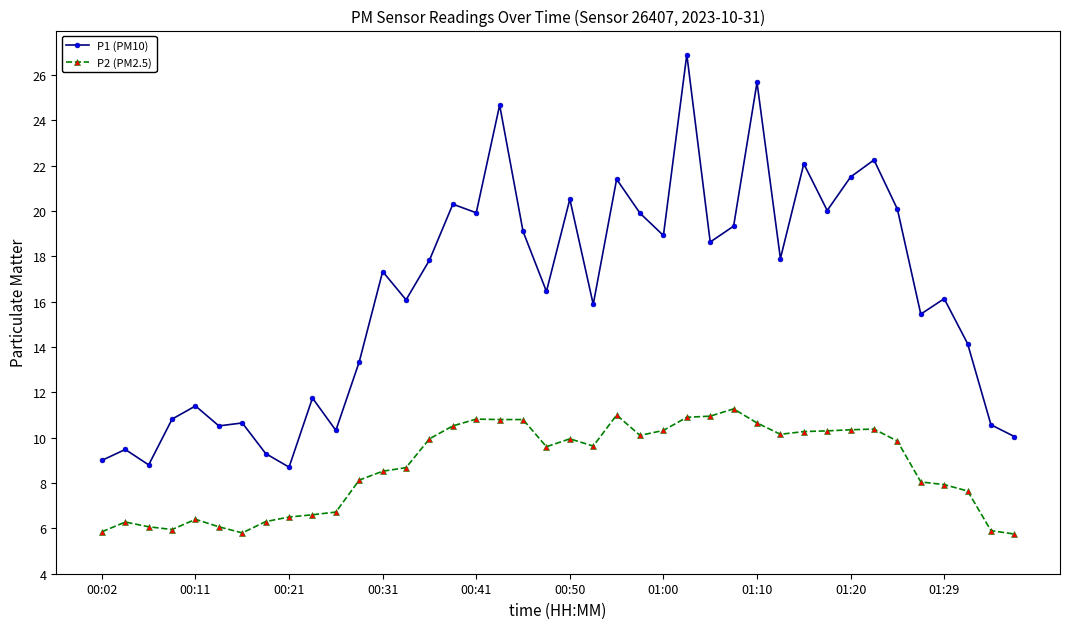

What is the average value of the P1 (PM10) series?

16.3